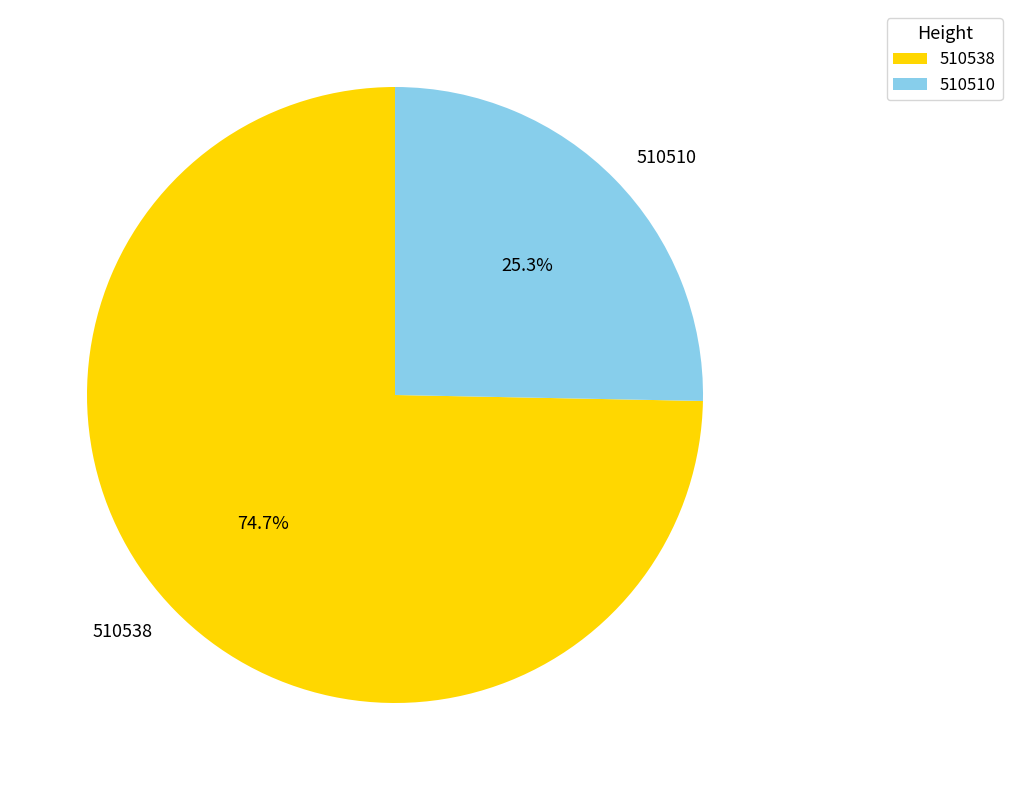

Which slice represents more than half of the pie?

510538